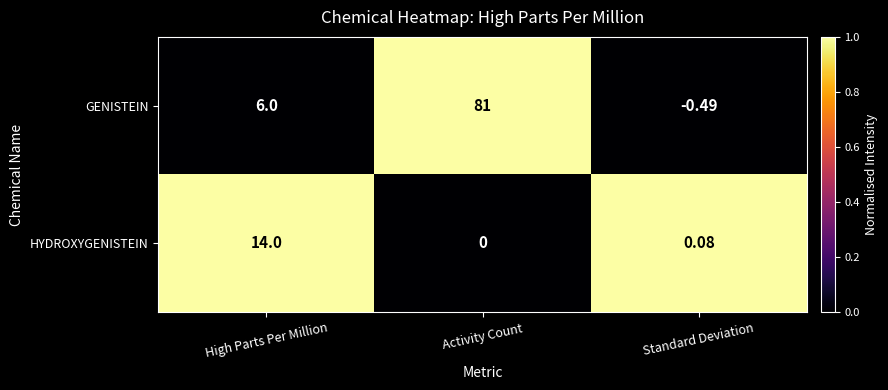

Rank the categories by HYDROXYGENISTEIN value from lowest to highest.

Activity Count, Standard Deviation, High Parts Per Million